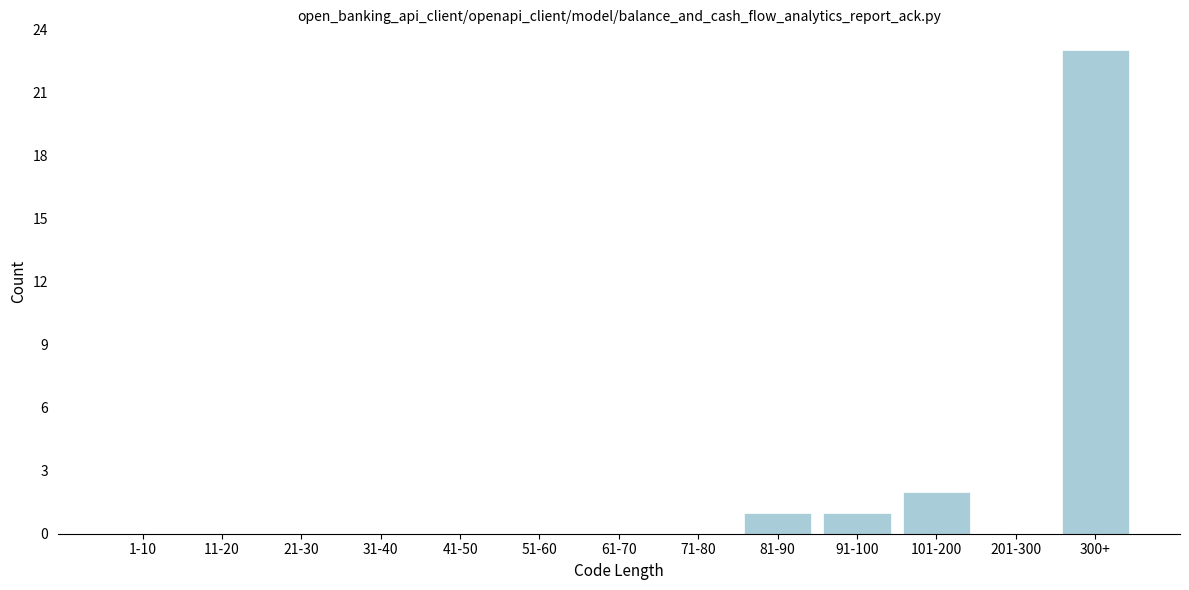

Reading left to right, list all the values displayed in this chart.

1-10=0	11-20=0	21-30=0	31-40=0	41-50=0	51-60=0	61-70=0	71-80=0	81-90=1	91-100=1	101-200=2	201-300=0	300+=23